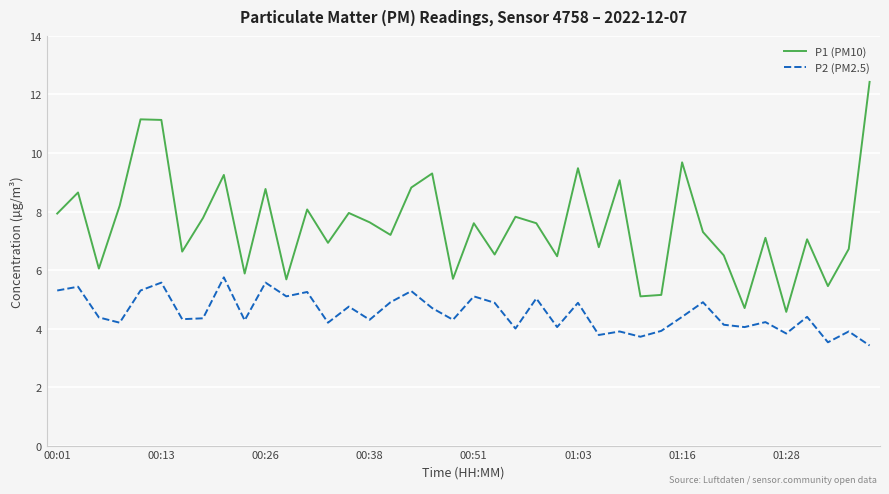

Which series has the largest total across all categories?

P1 (PM10)